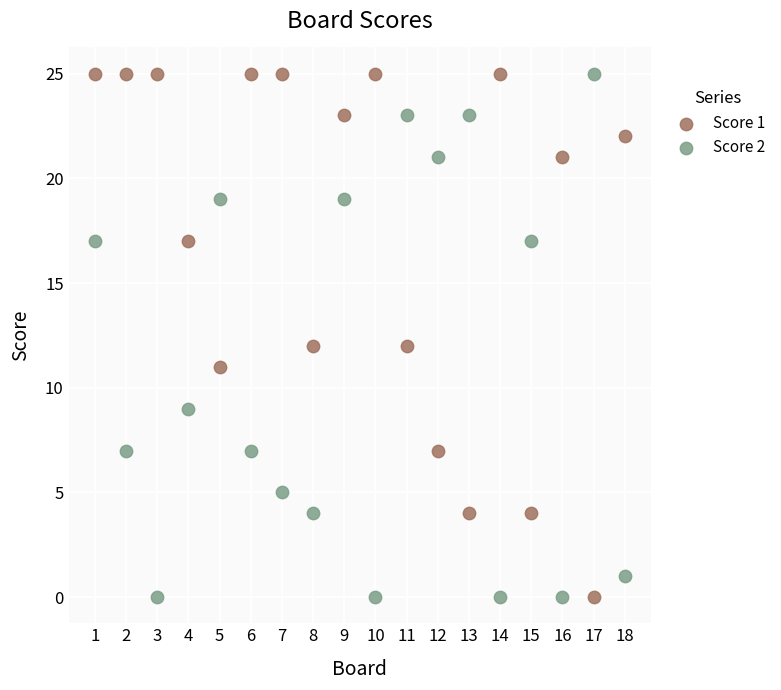

What is the X range (max minus min) for the scatter plot?

17